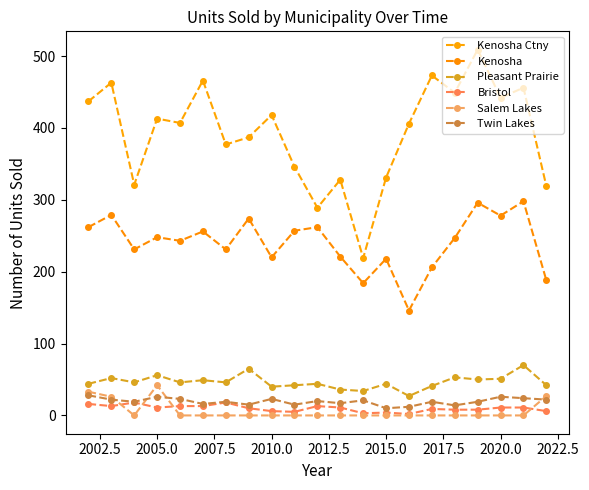

List the series in order of their peak value, lowest first.

Bristol, Twin Lakes, Salem Lakes, Pleasant Prairie, Kenosha, Kenosha Ctny